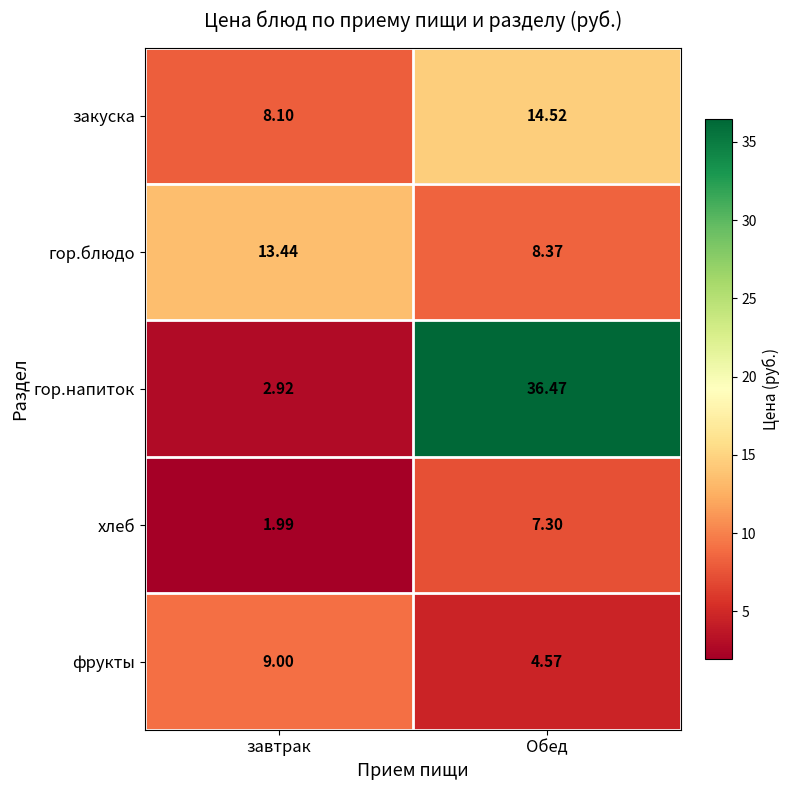

Which category has the lowest value across all series?

завтрак